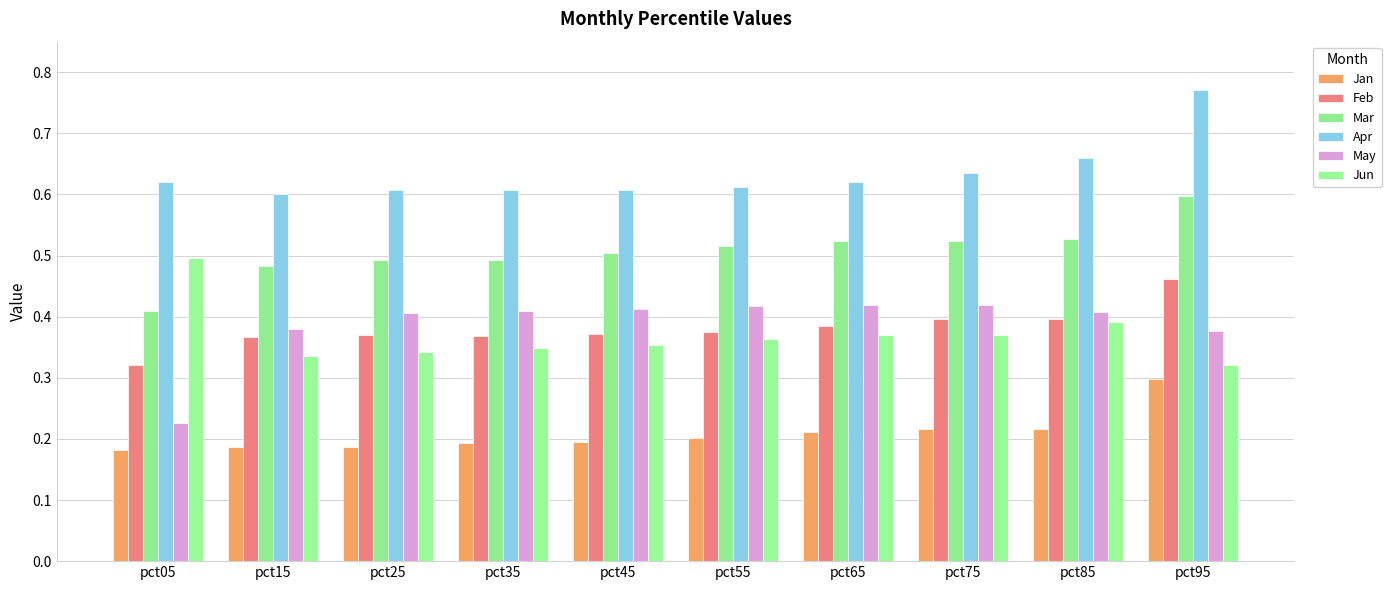

What is the average value of the Mar series?

0.5